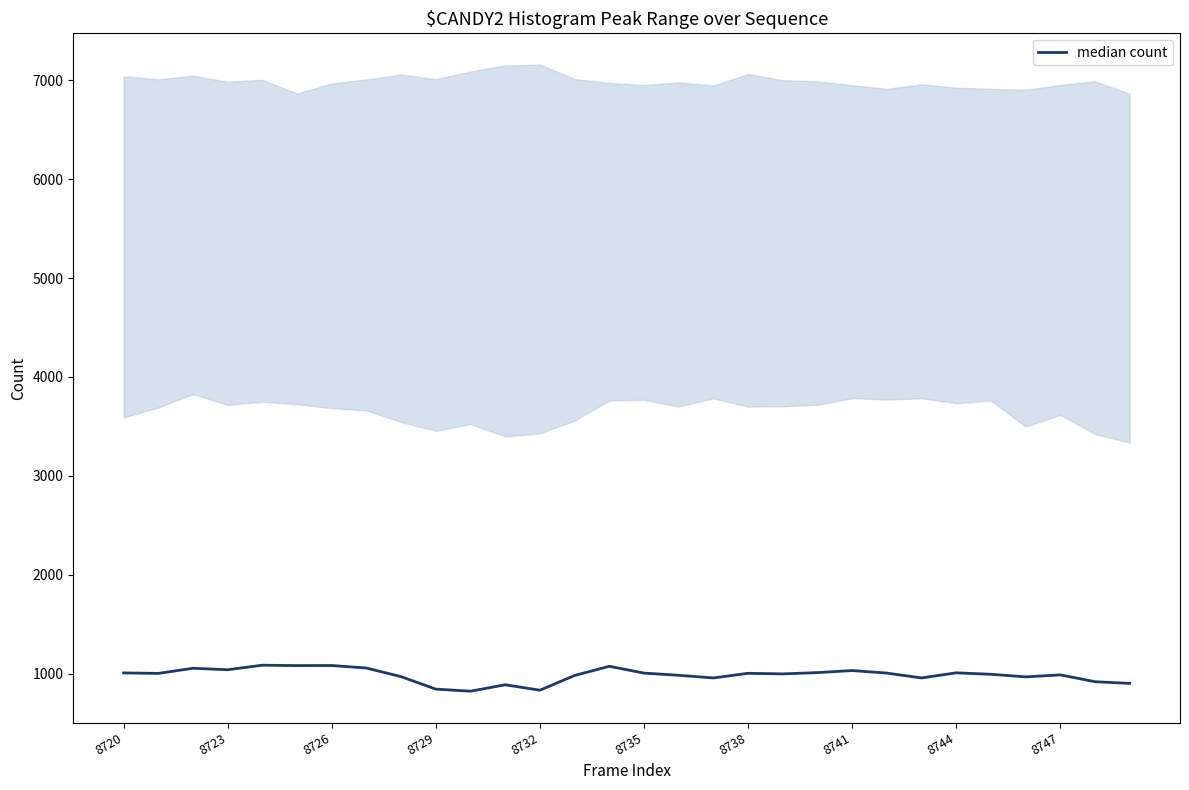

How many lines are shown in the chart?

1